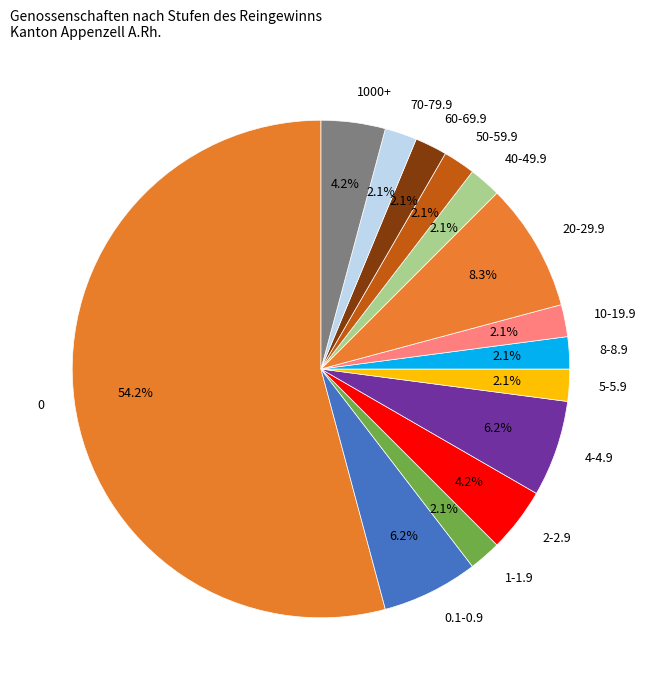

Do 60-69.9 and 20-29.9 together represent more than half of the pie?

No